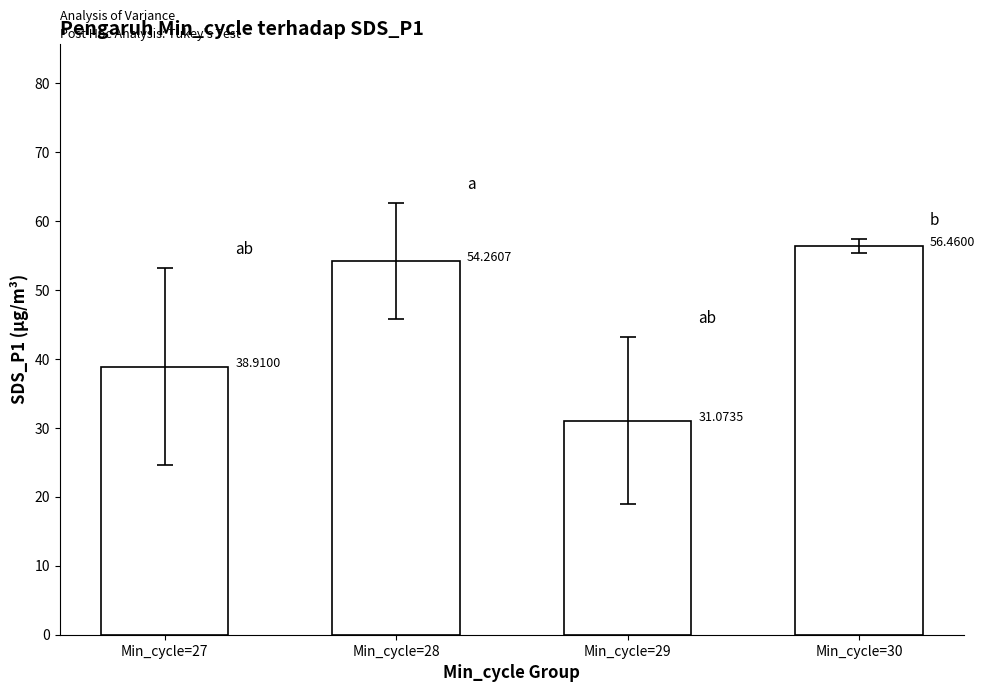

Which category has the lowest value across all series?

Min_cycle=29